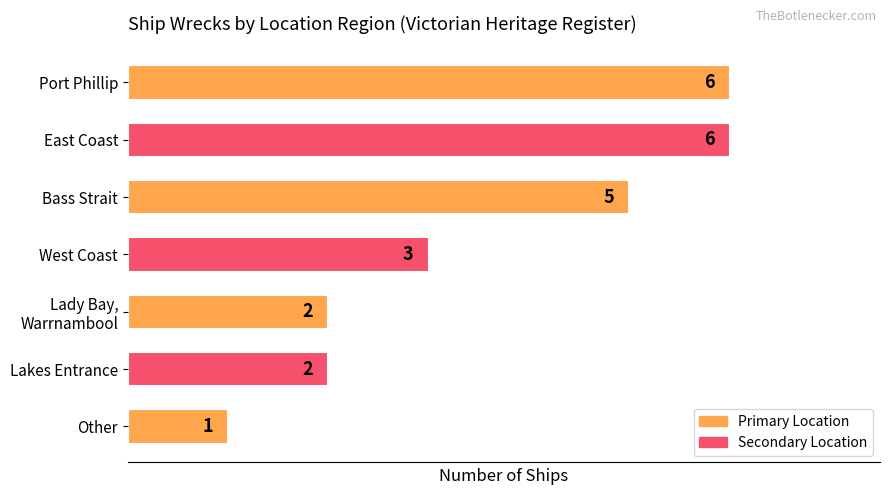

Reading top to bottom, transcribe all the data shown in this chart.

6	6	5	3	2	2	1